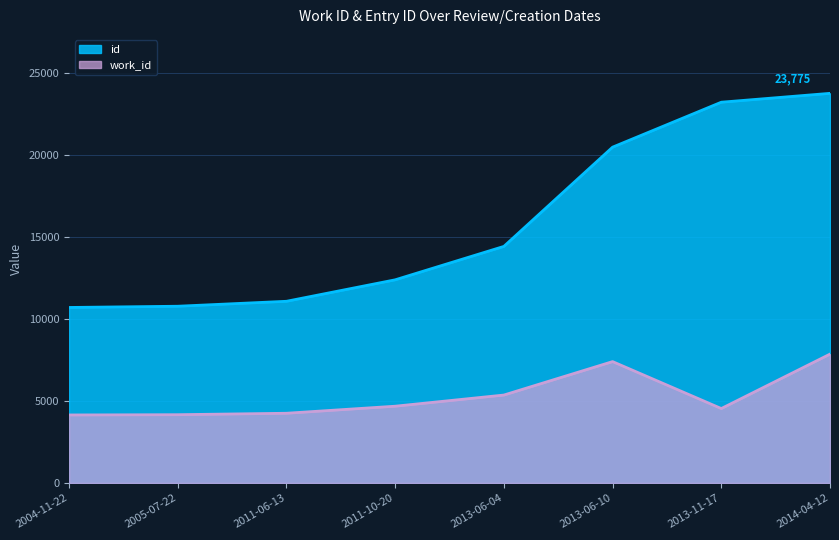

The value of id at 2013-06-10 is 20491. True or false?

True